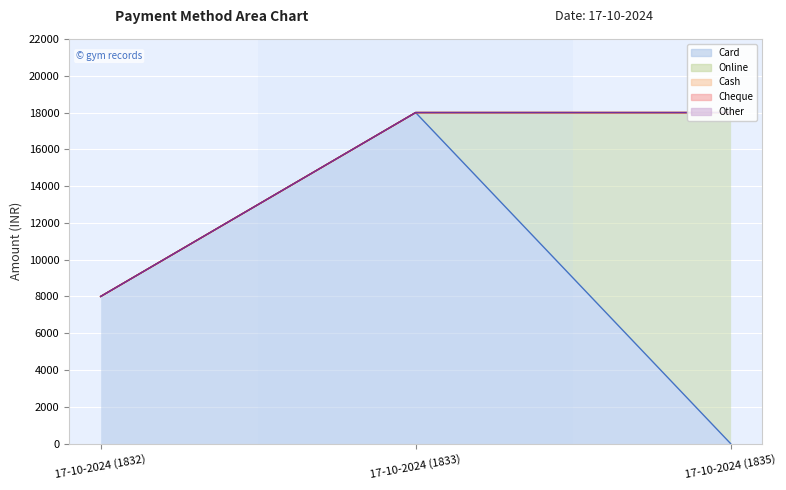

Between 17-10-2024 (1832) and 17-10-2024 (1833), which series saw the biggest shift?

Card